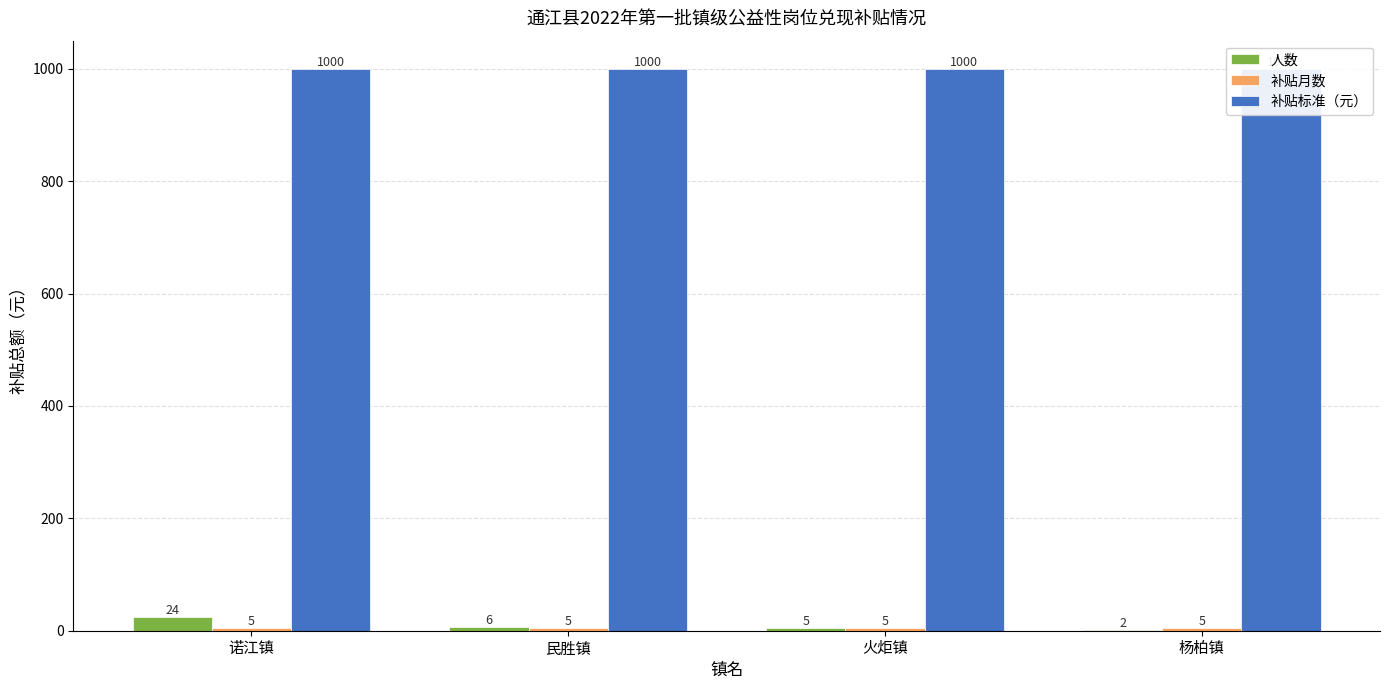

Reading left to right, list all the values displayed in this chart.

人数: 诺江镇=24	民胜镇=6	火炬镇=5	杨柏镇=2
补贴月数: 诺江镇=5	民胜镇=5	火炬镇=5	杨柏镇=5
补贴标准（元）: 诺江镇=1000	民胜镇=1000	火炬镇=1000	杨柏镇=1000